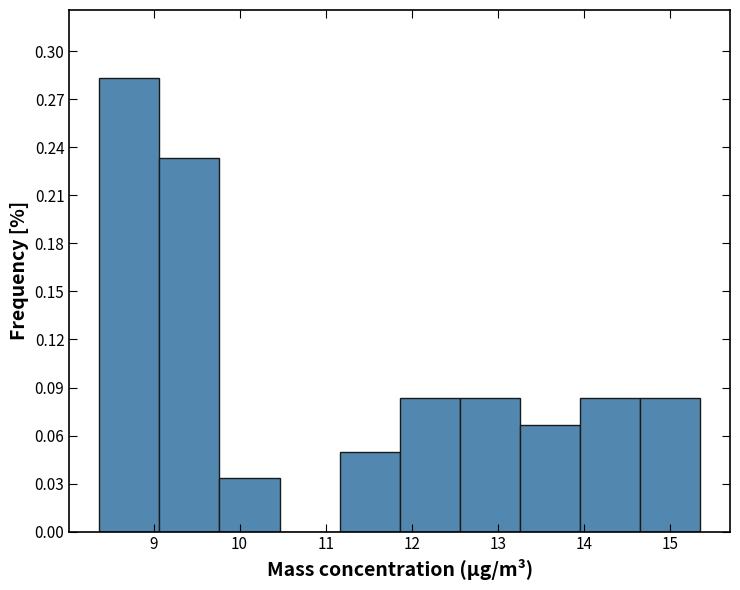

How tall is the bar that spans 11.2 to 11.9 on the x-axis? Neither the bar edges nor the heights are printed on the chart, so give them approximately, as read against the axes.

0.050